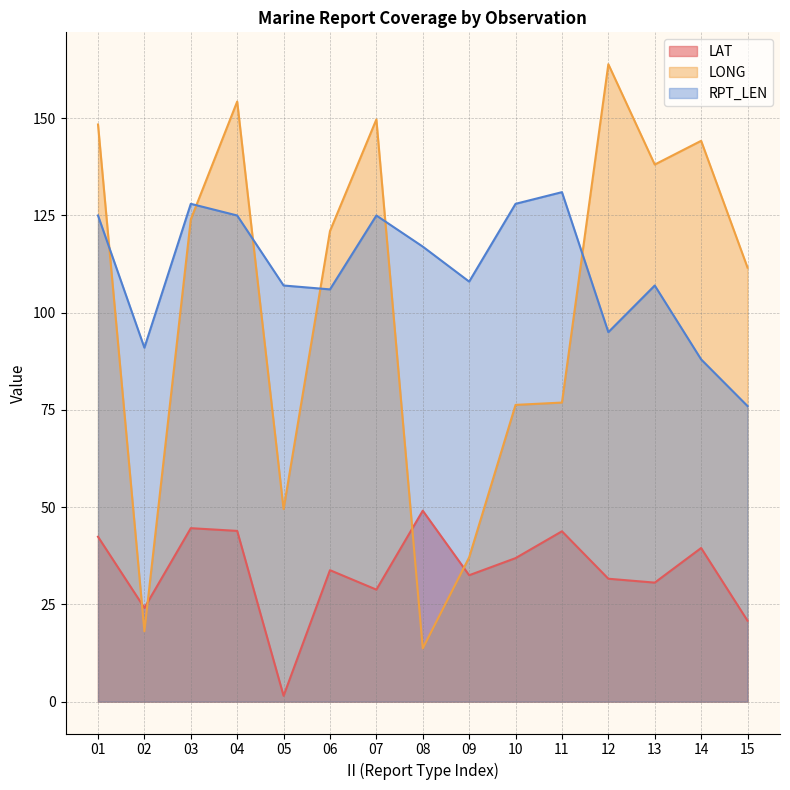

Count the number of categories in the chart.

15